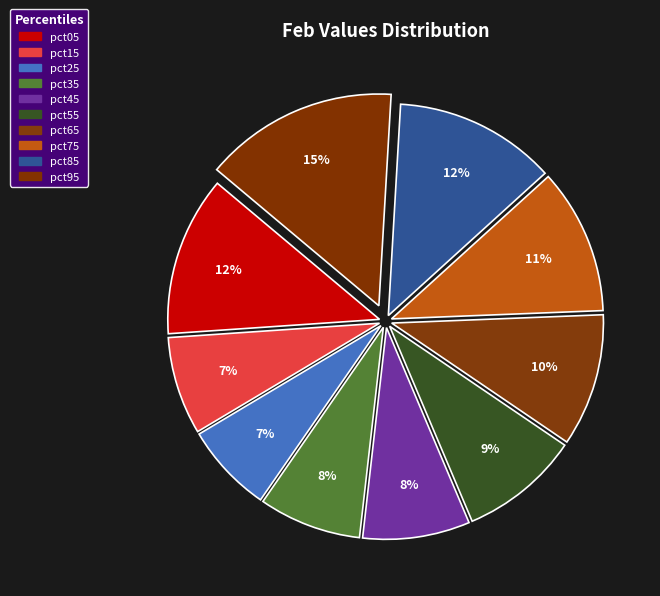

Count the number of slices in the pie.

10